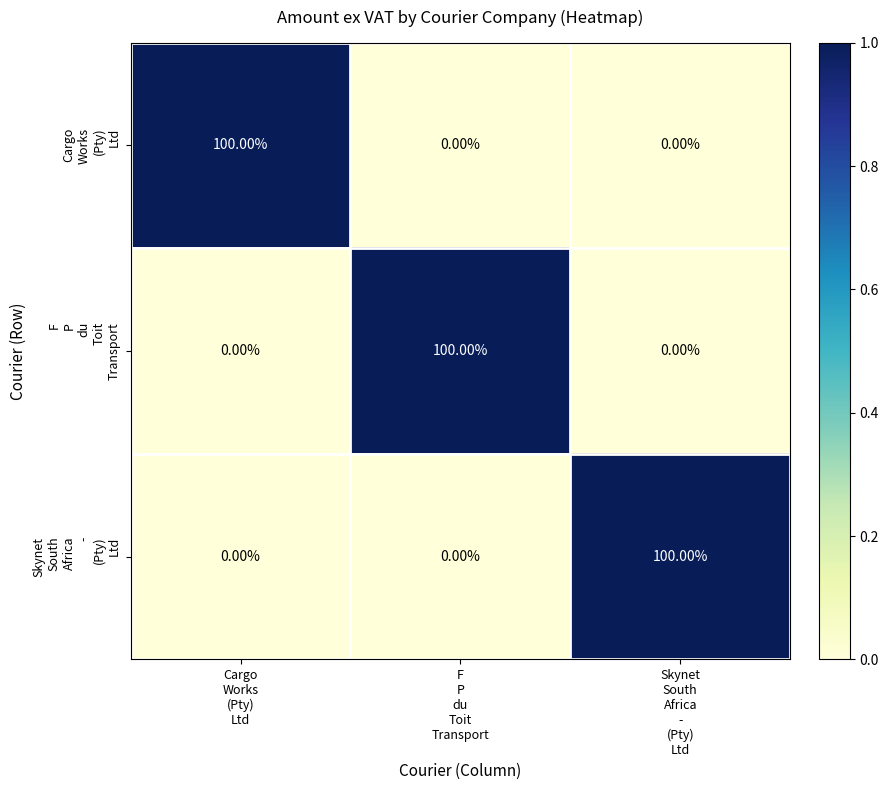

List the series in order of their peak value, lowest first.

Cargo Works (Pty) Ltd, F P du Toit Transport, Skynet South Africa - (Pty) Ltd